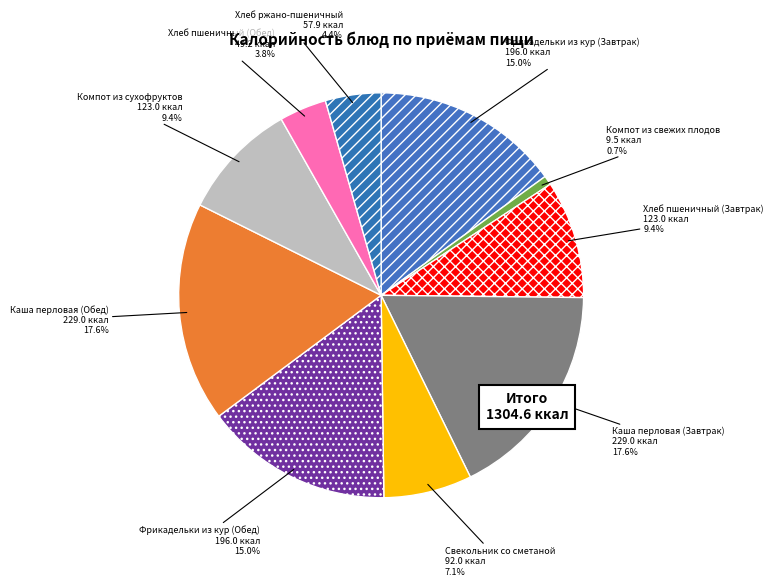

How many segments does this pie chart have?

10